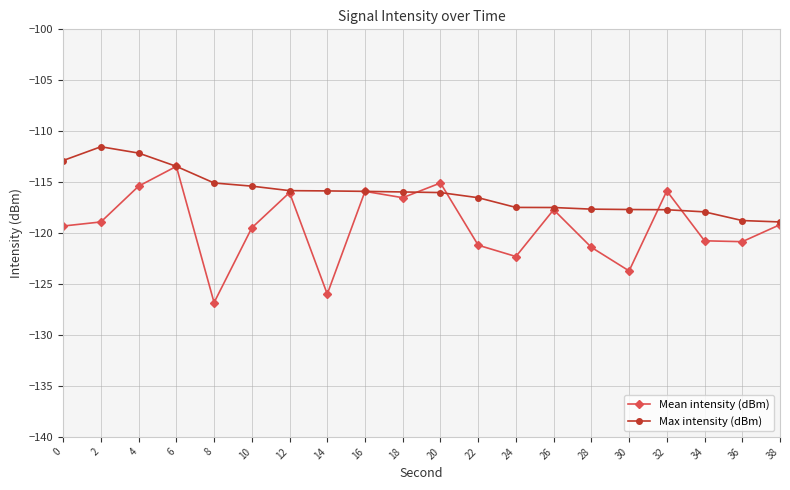

The value of Mean intensity (dBm) at 34 is -120.8. True or false?

True